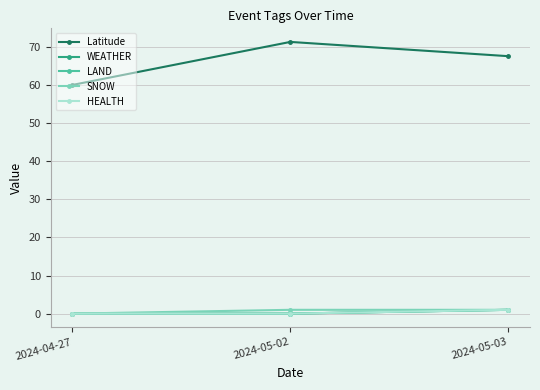

Which has a higher value, 2024-04-27 or 2024-05-02?

2024-05-02